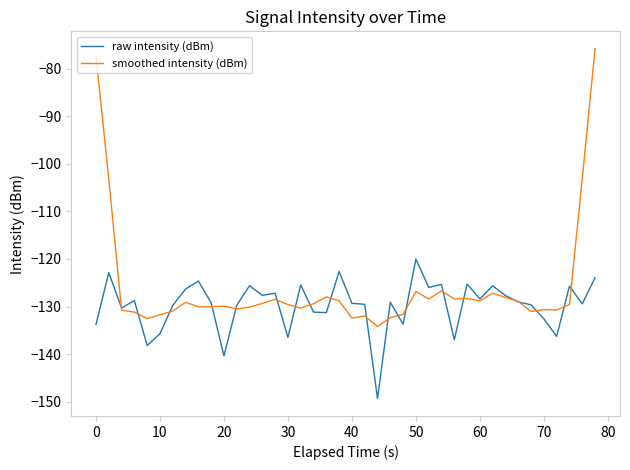

How many distinct data groups are displayed?

2